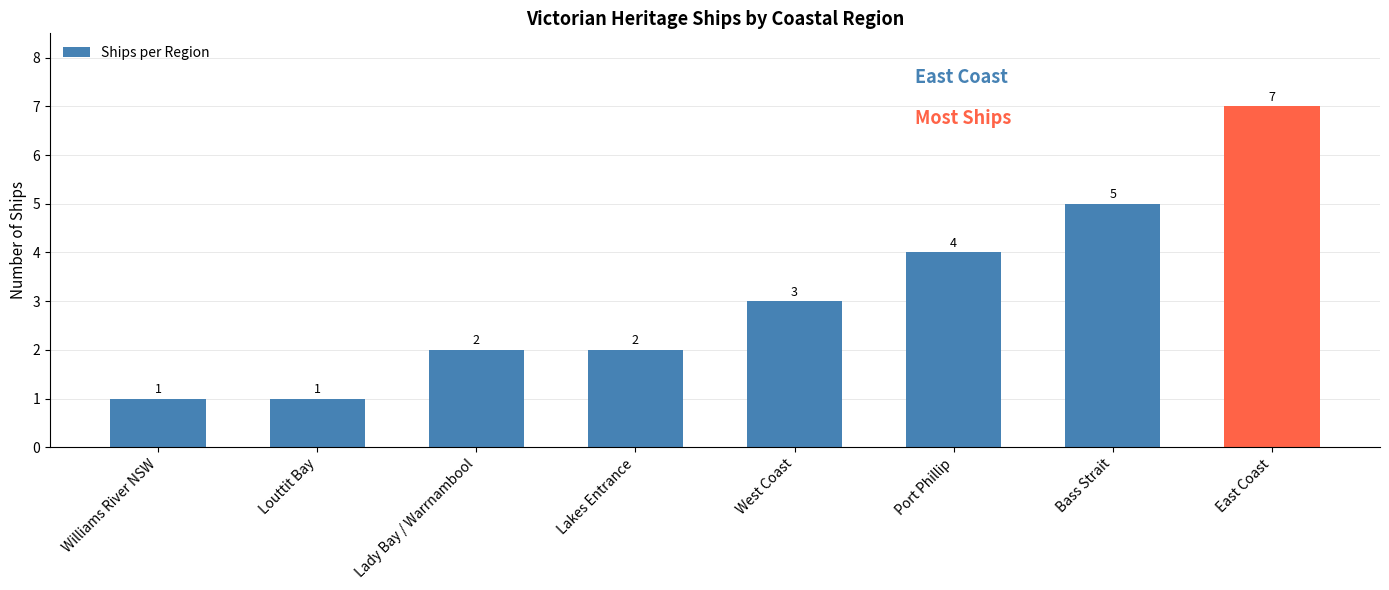

What is the difference between the maximum and second lowest values?

6